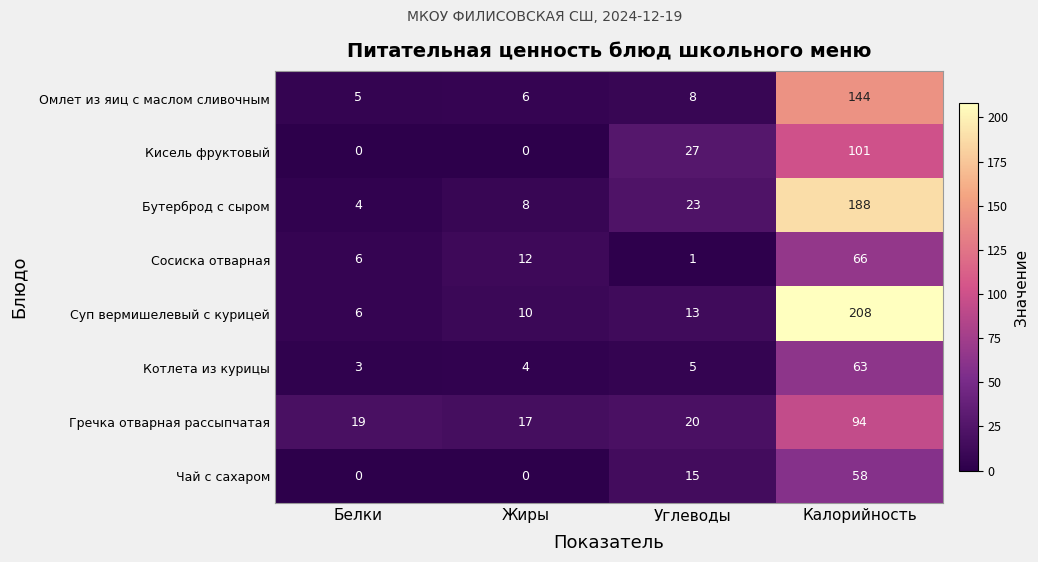

What is the greatest value displayed?

208